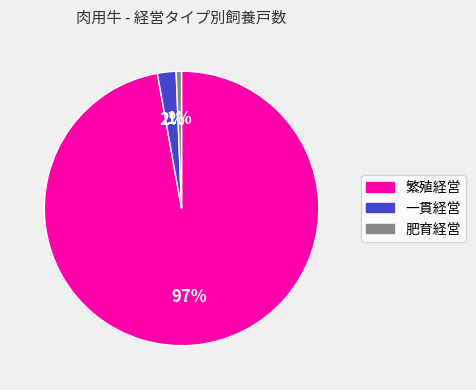

Combined, do 繁殖経営 and 一貫経営 account for over 50%?

Yes